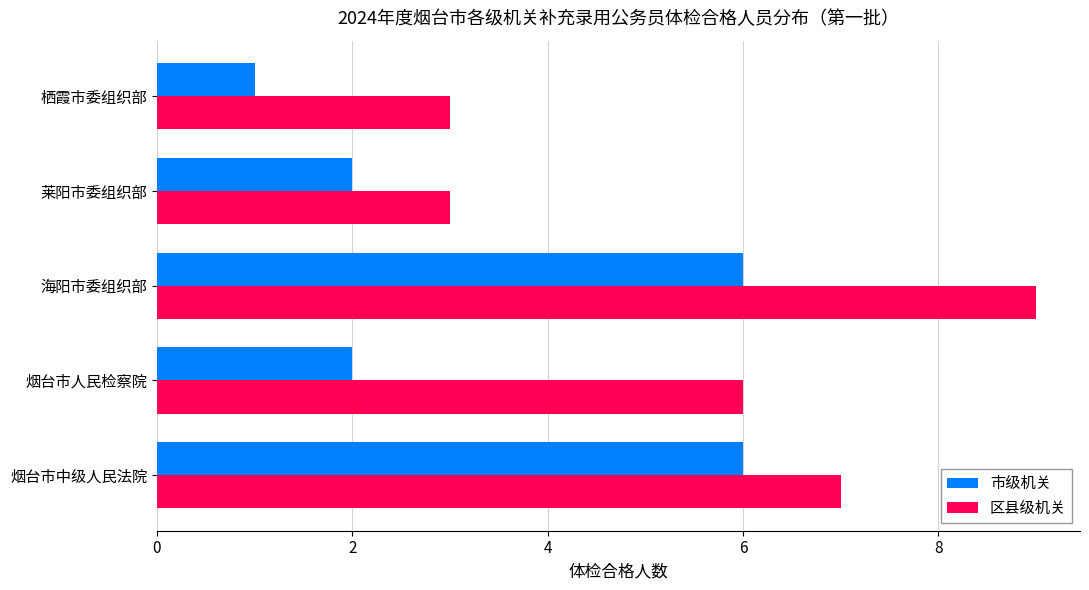

The value of 市级机关 at 栖霞市委组织部 is 1. True or false?

True